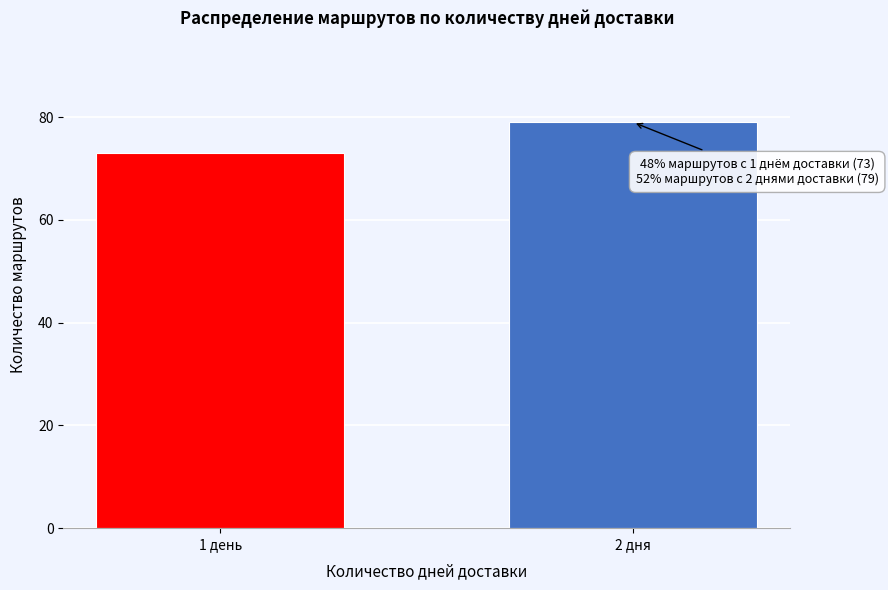

Reading left to right, what are all the values shown in this chart?

73	79